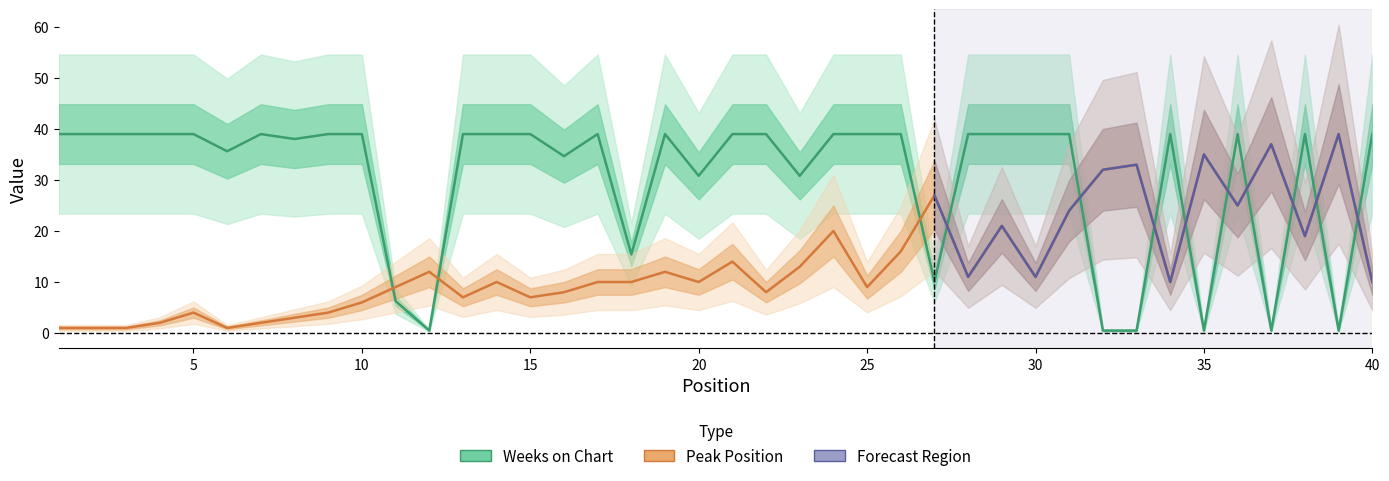

What value does the Peak Position series have at 19?

12.0